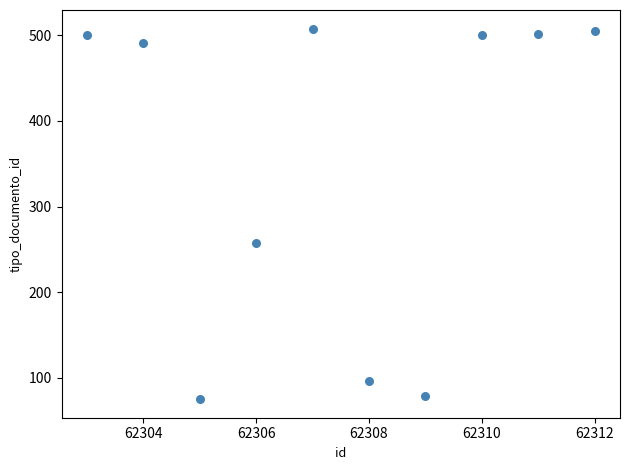

What Y value in the scatter plot is closest to 291?

257